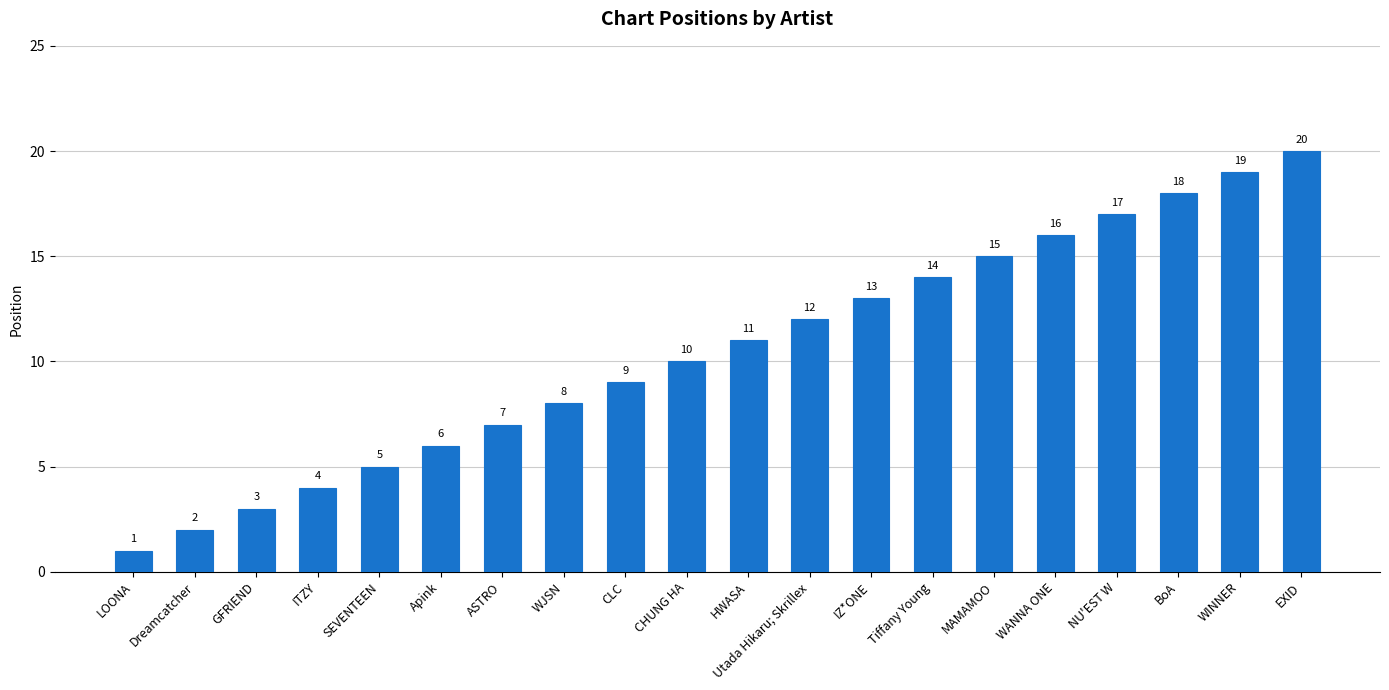

List the labels in order of value, smallest first.

LOONA, Dreamcatcher, GFRIEND, ITZY, SEVENTEEN, Apink, ASTRO, WJSN, CLC, CHUNG HA, HWASA, Utada Hikaru; Skrillex, IZ*ONE, Tiffany Young, MAMAMOO, WANNA ONE, NU'EST W, BoA, WINNER, EXID